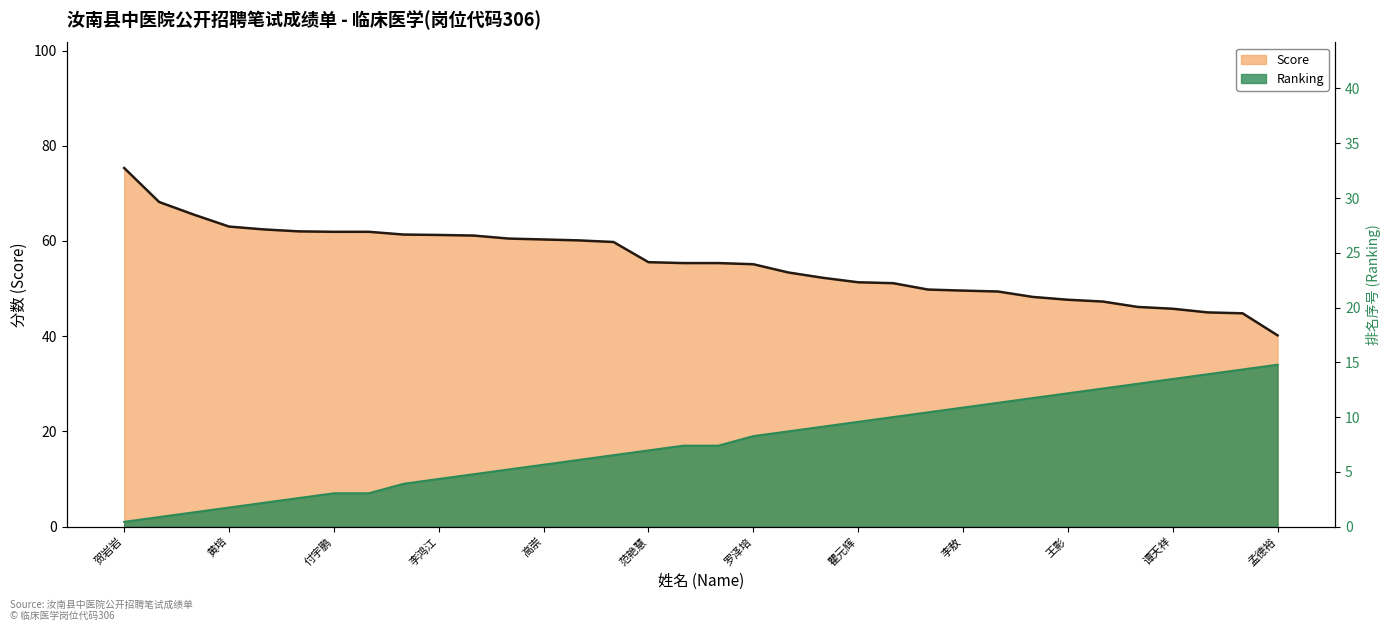

What is the average value of the Score series?

55.5